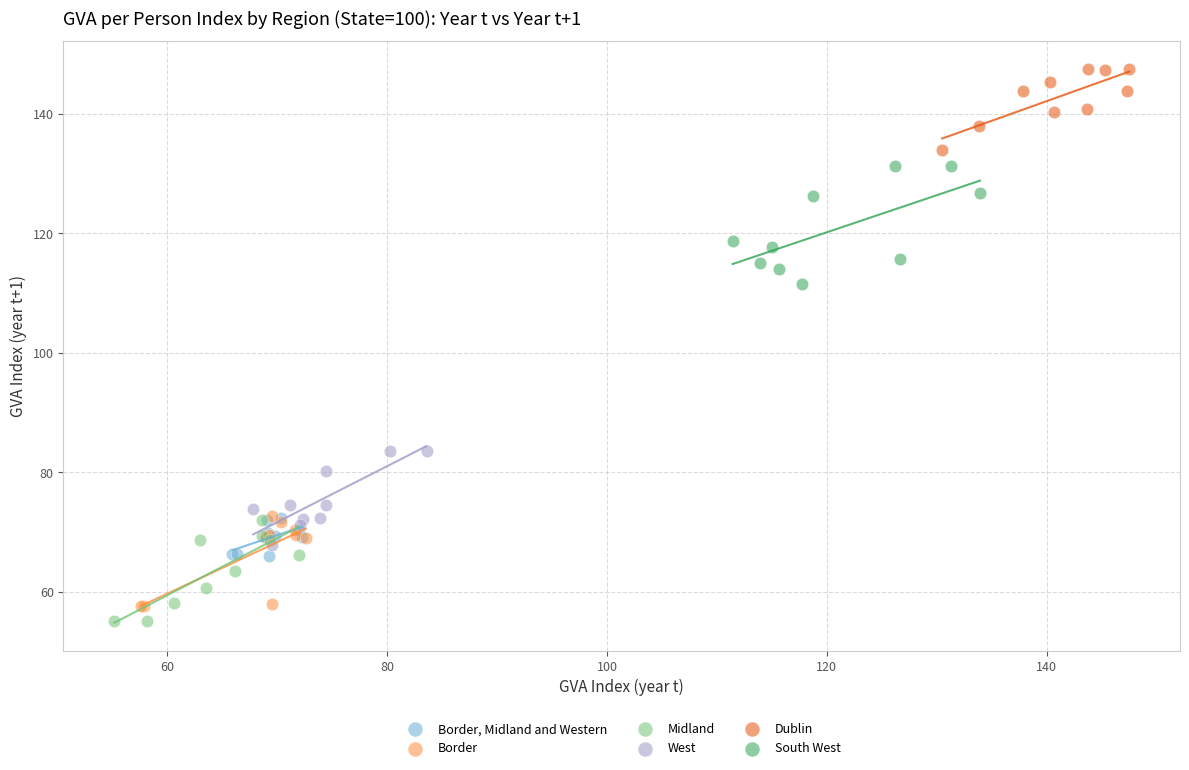

Which series has the widest spread of Y values?

South West